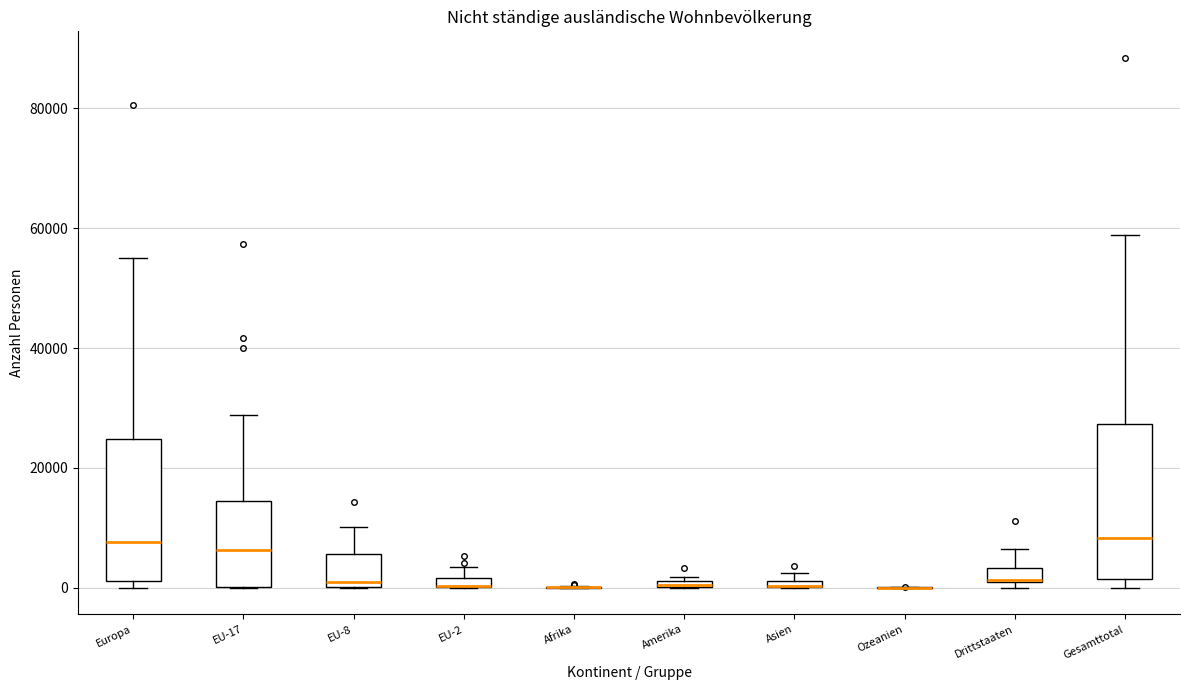

Which box is the tallest, from its lower edge to its upper edge?

Gesamttotal